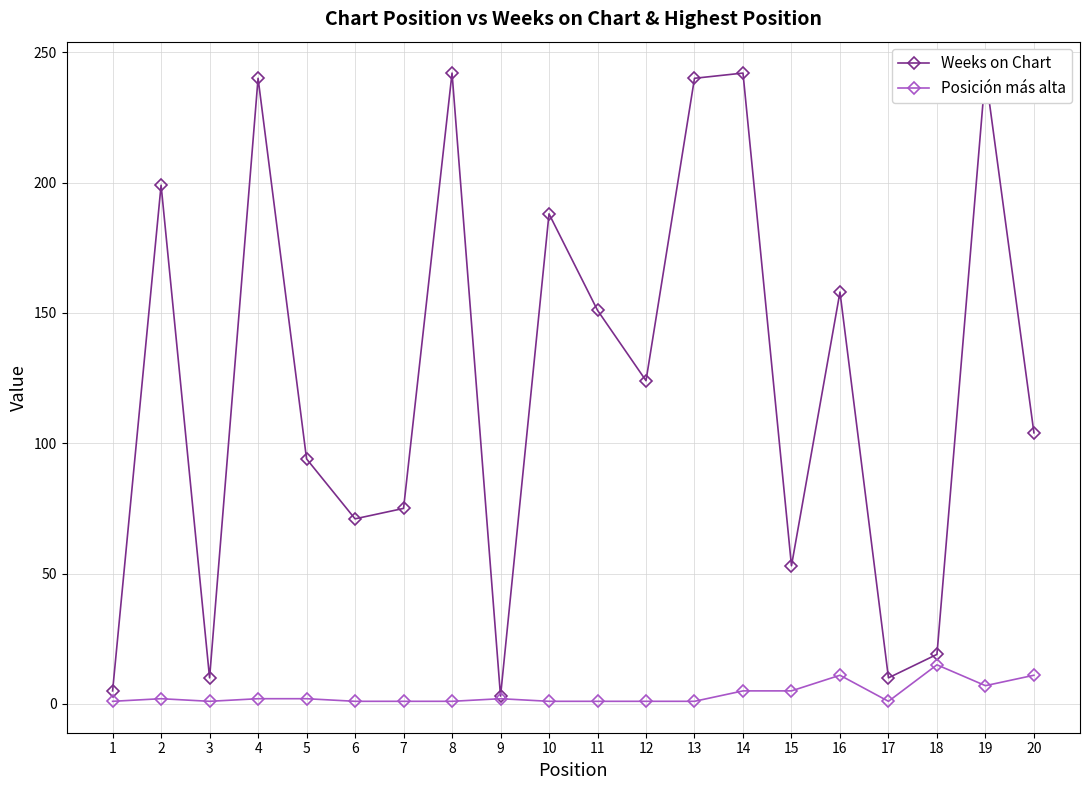

Which has a higher value, 8 or 4?

8